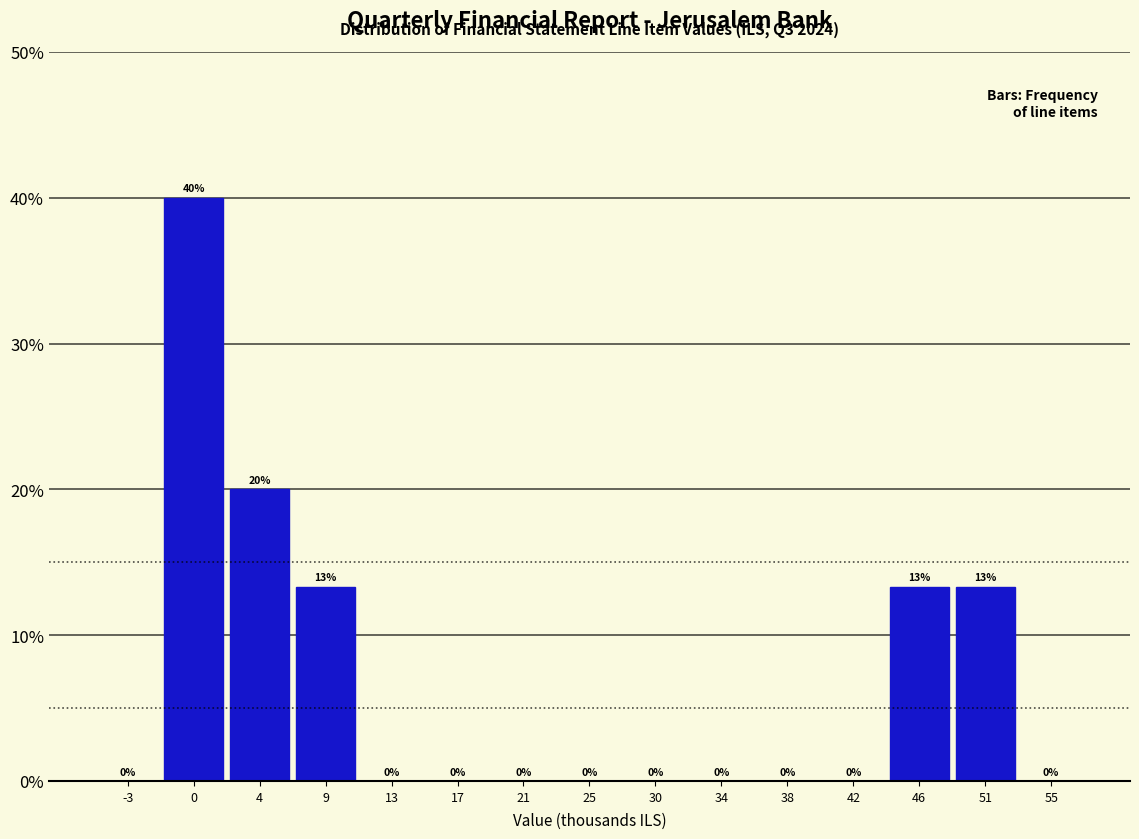

Read the value at 4.

20.0